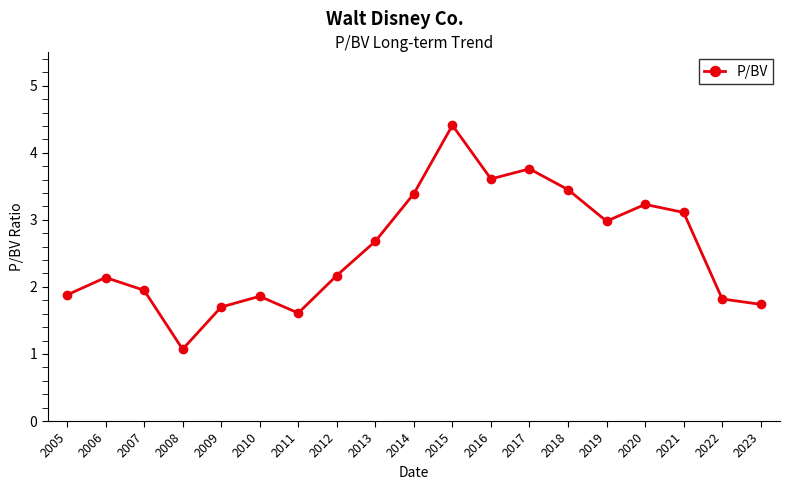

What is the average value?

2.6